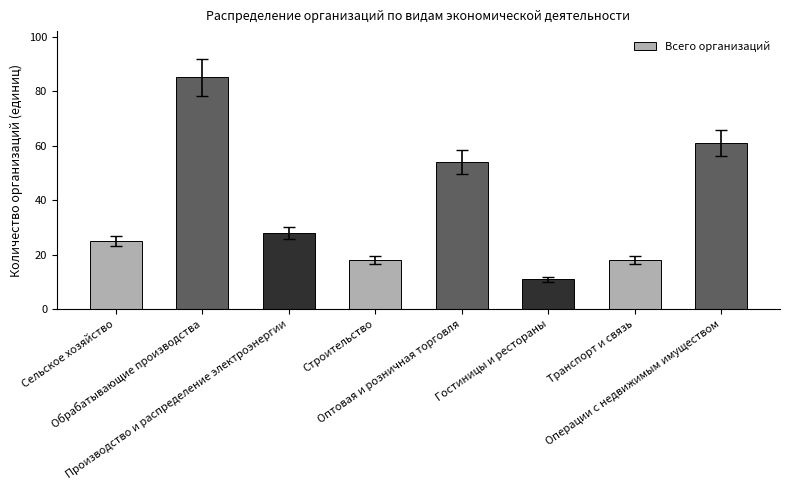

Are the bars grouped side by side (vs. stacked)?

No